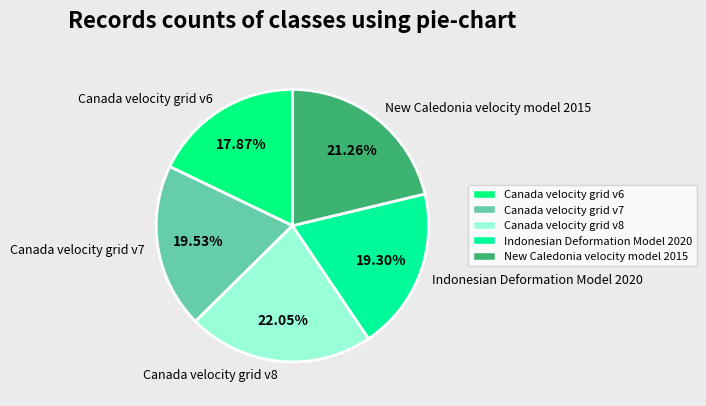

True or false: Canada velocity grid v6 accounts for 29% of the total.

False